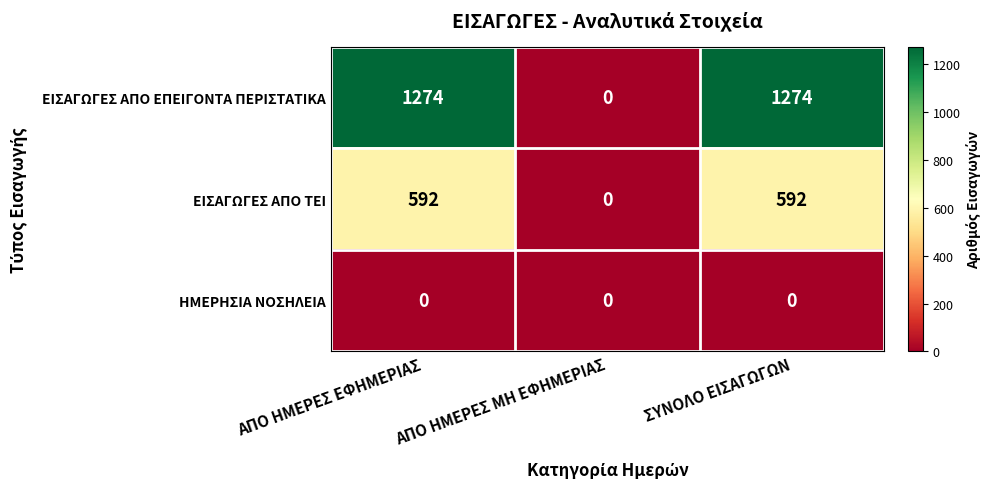

What is the total value across all series at ΑΠΟ ΗΜΕΡΕΣ ΕΦΗΜΕΡΙΑΣ?

1866